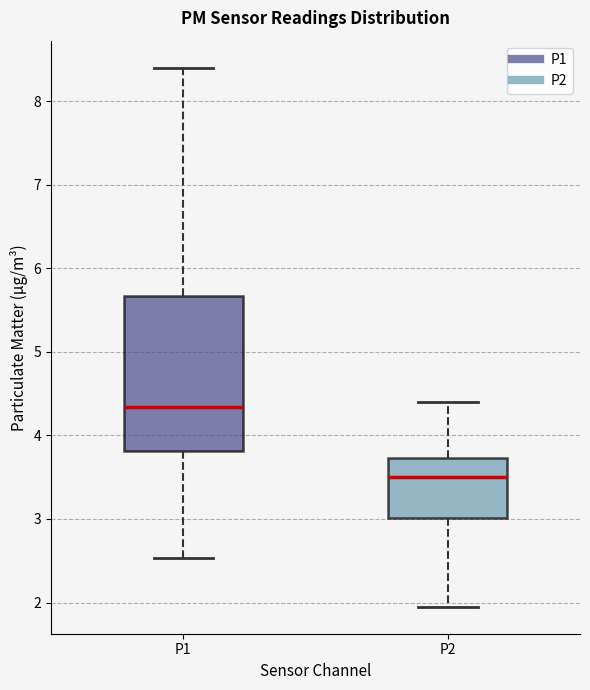

Reading left to right, transcribe this box plot: for each box, give where its median line is, the range the box spans, and where its two whiskers end, as read against the y-axis. The values are not printed on the chart, so give them approximately, as read against the axis.

P1: median 4.3, box 3.8 to 5.7, whiskers 2.5 to 8.4
P2: median 3.5, box 3.0 to 3.7, whiskers 2.0 to 4.4